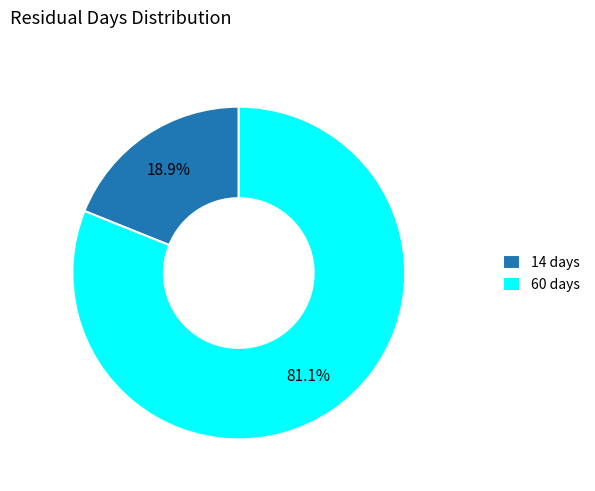

Count the number of slices in the pie.

2